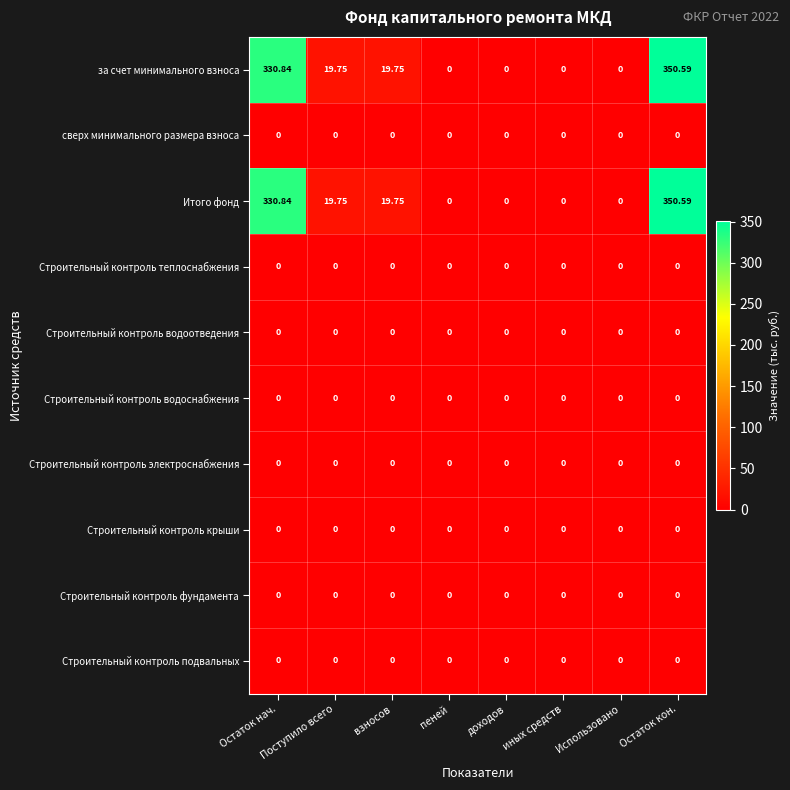

At which category is the sum across all series the highest?

Остаток кон.